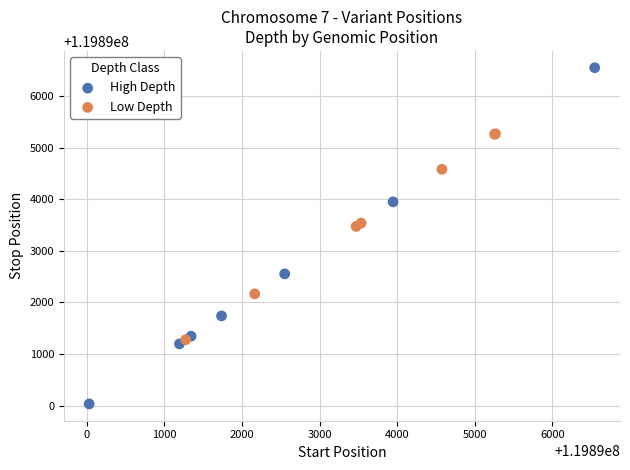

Which series reaches the maximum Y coordinate?

High Depth